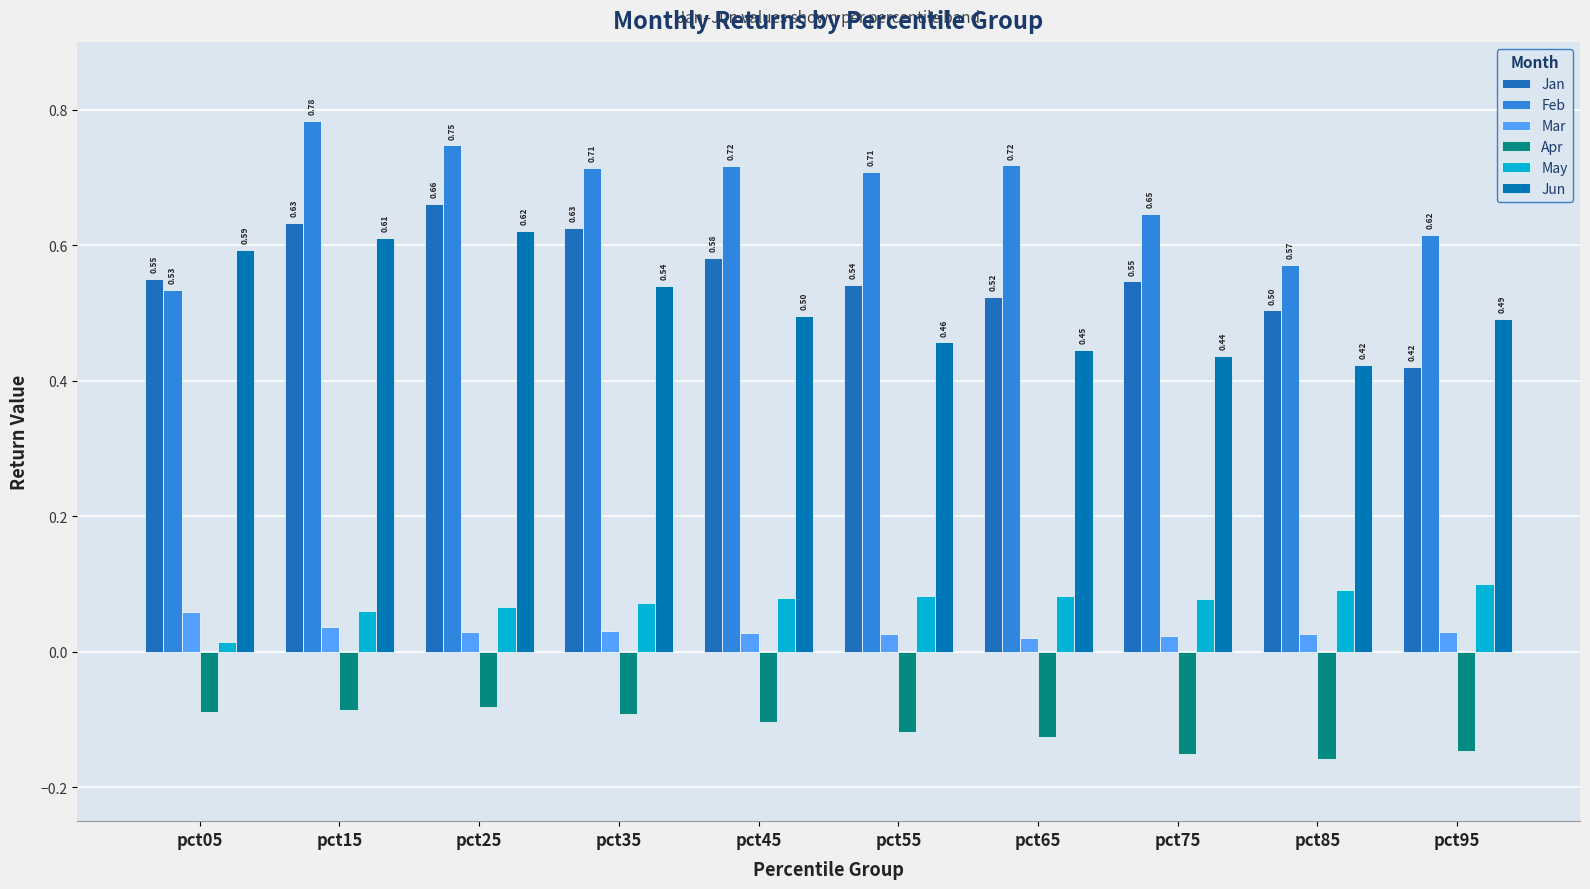

Where is Jan nearest to the value 0?

pct95